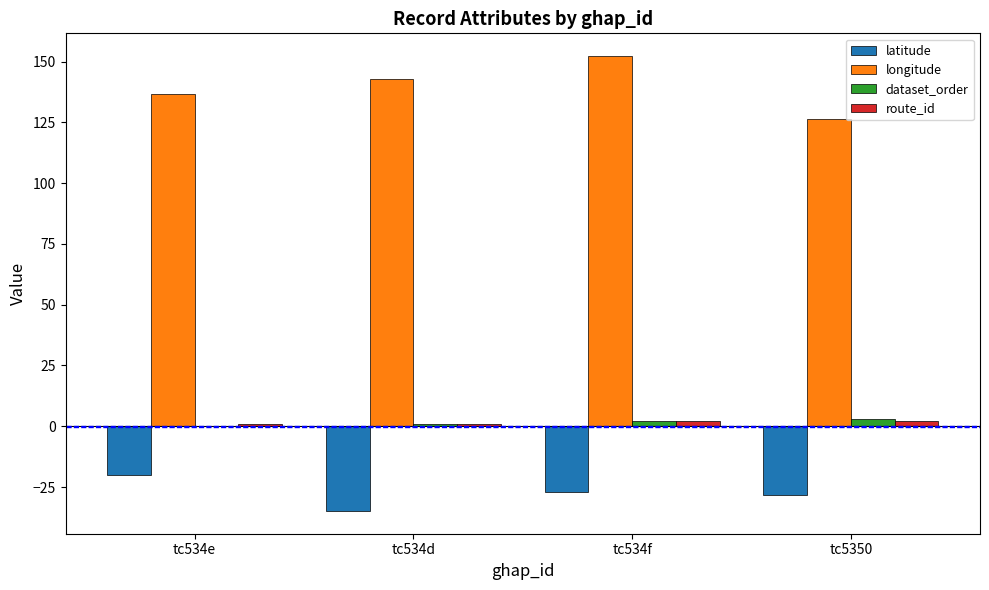

Is the value of latitude at tc534f greater than the value of longitude at tc5350?

No